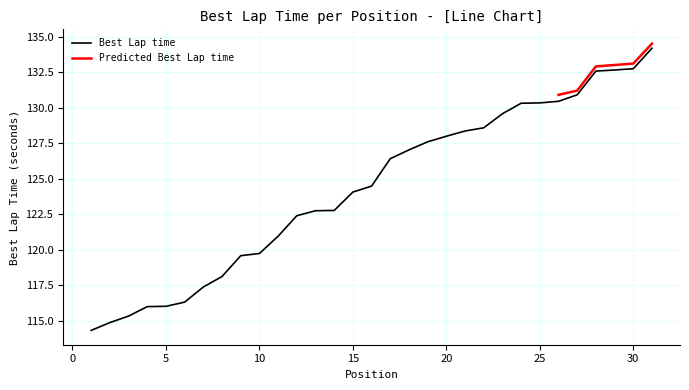

What is the difference between the maximum and minimum values?

19.8